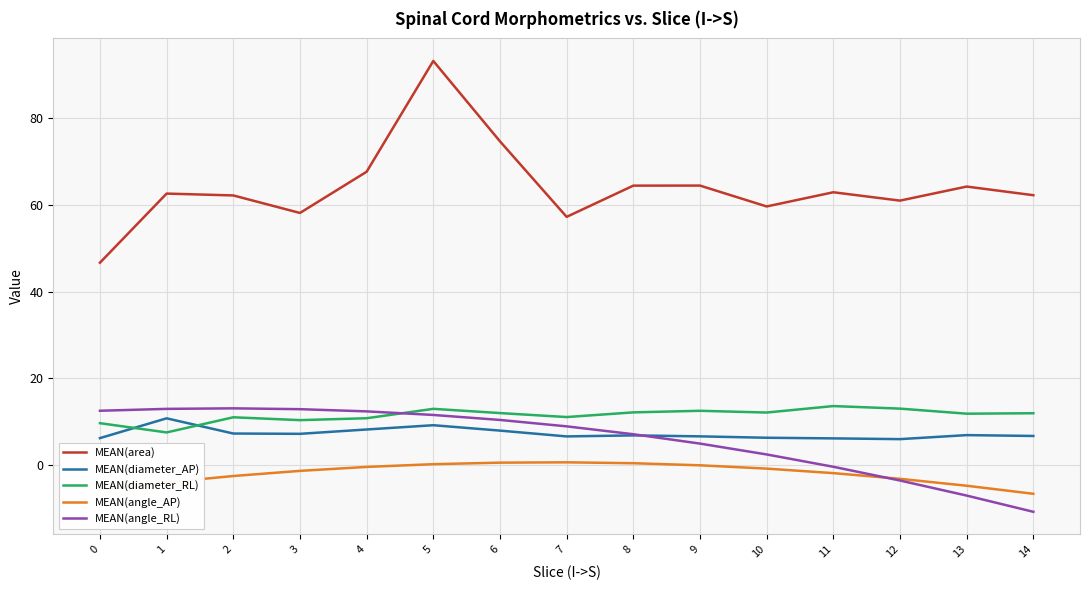

How many lines are shown in the chart?

5